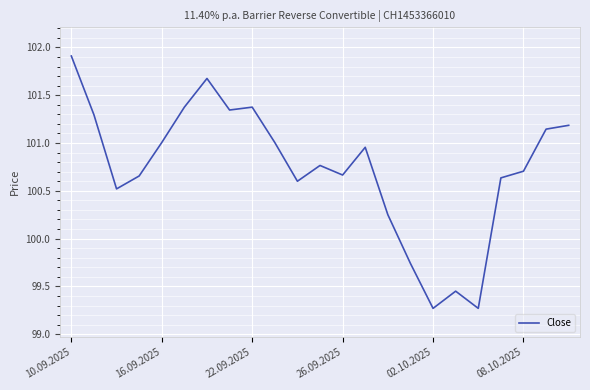

What is the difference between the maximum and minimum values?

2.6